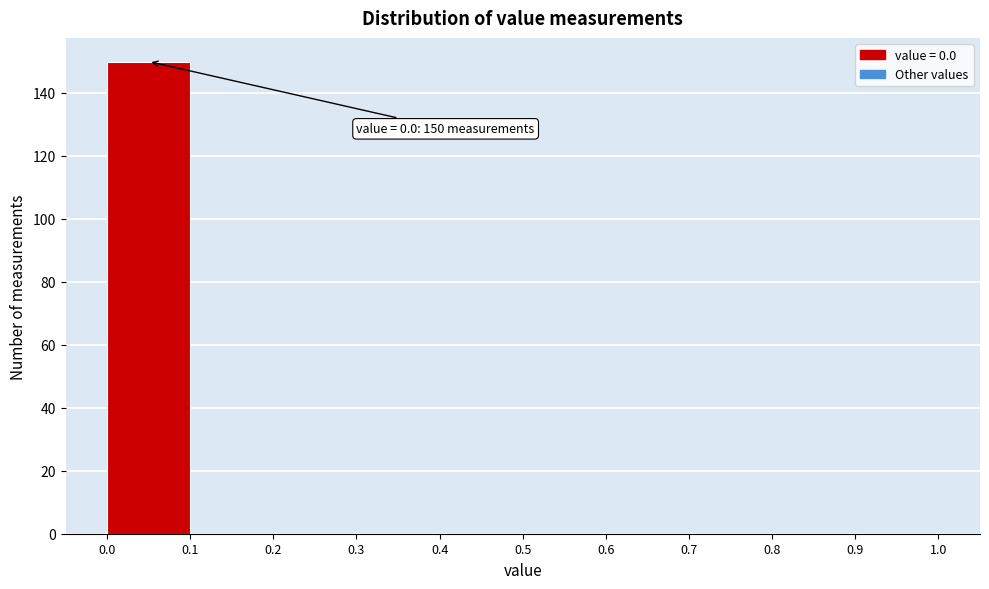

Which range on the x-axis has the tallest bar?

0.0 to 0.1